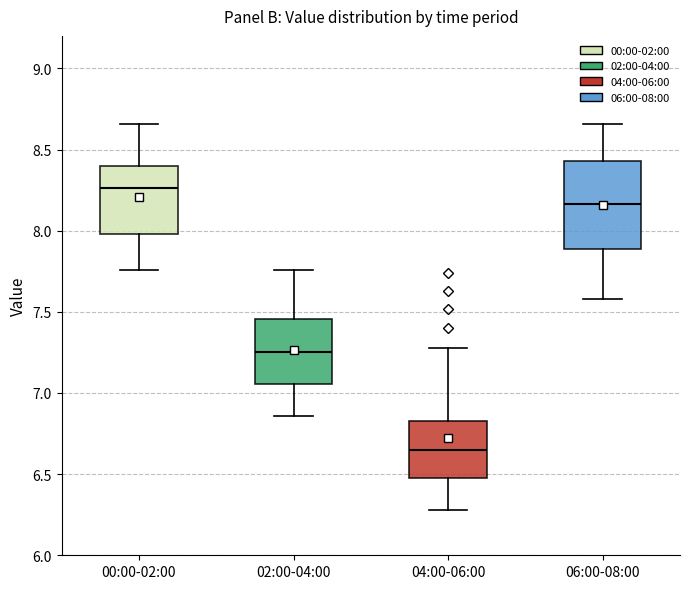

Which box has the lowest median line?

04:00-06:00